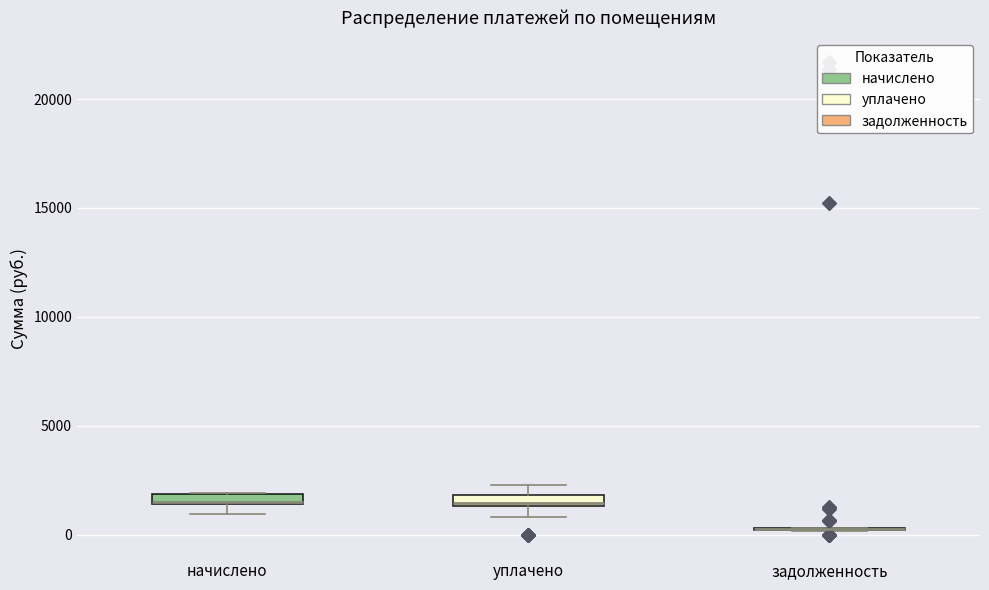

Where is the lower edge of the box for начислено on the y-axis? The values are not printed on the chart, so give them approximately, as read against the axis.

1500